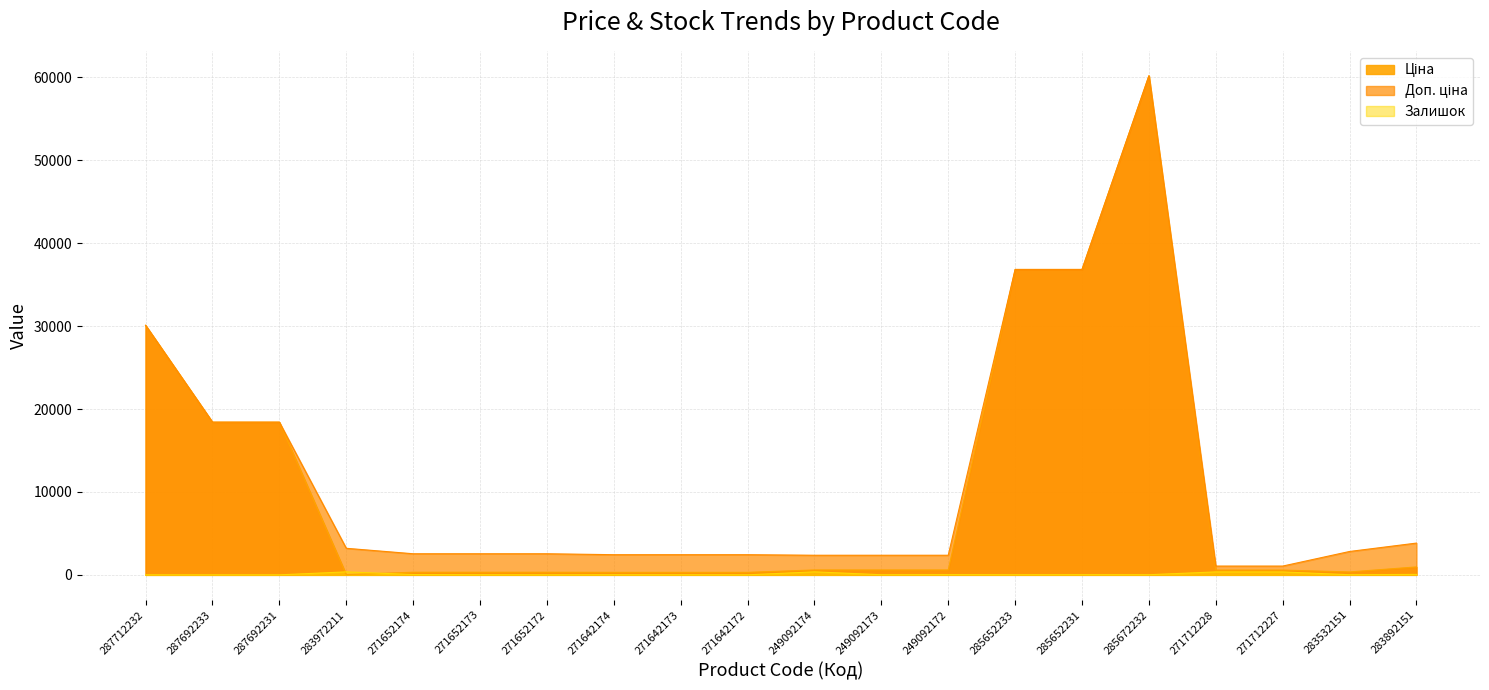

What is the label of the 4th point from the left?

283972211